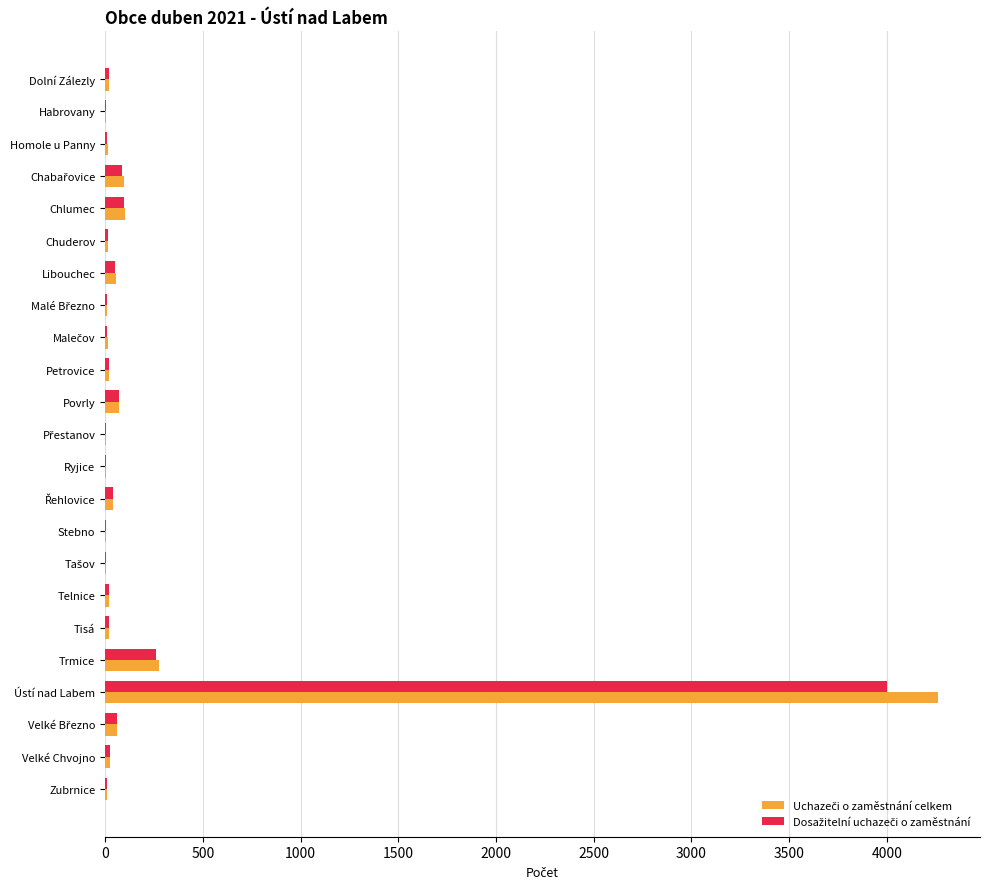

What is the greatest value displayed?

4264